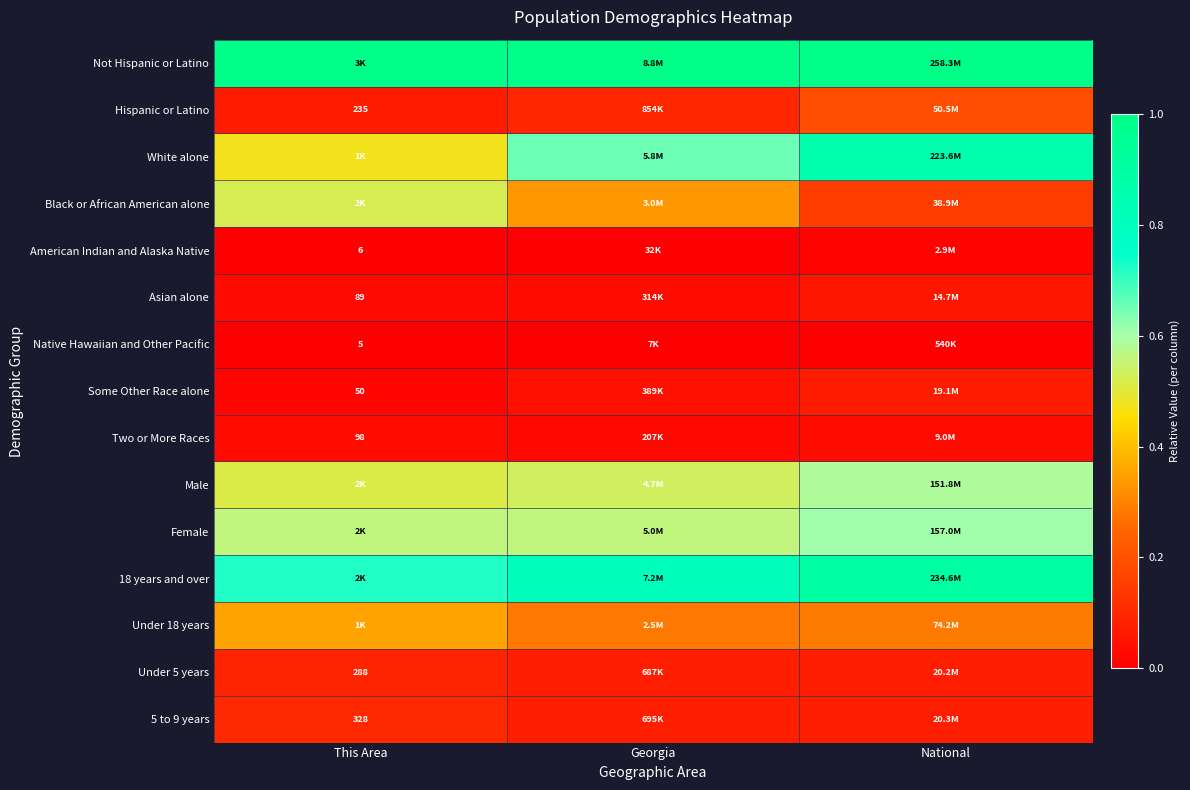

Rank the series at Georgia from highest to lowest value.

Not Hispanic or Latino, 18 years and over, White alone, Female, Male, Black or African American alone, Under 18 years, Hispanic or Latino, 5 to 9 years, Under 5 years, Some Other Race alone, Asian alone, Two or More Races, American Indian and Alaska Native, Native Hawaiian and Other Pacific